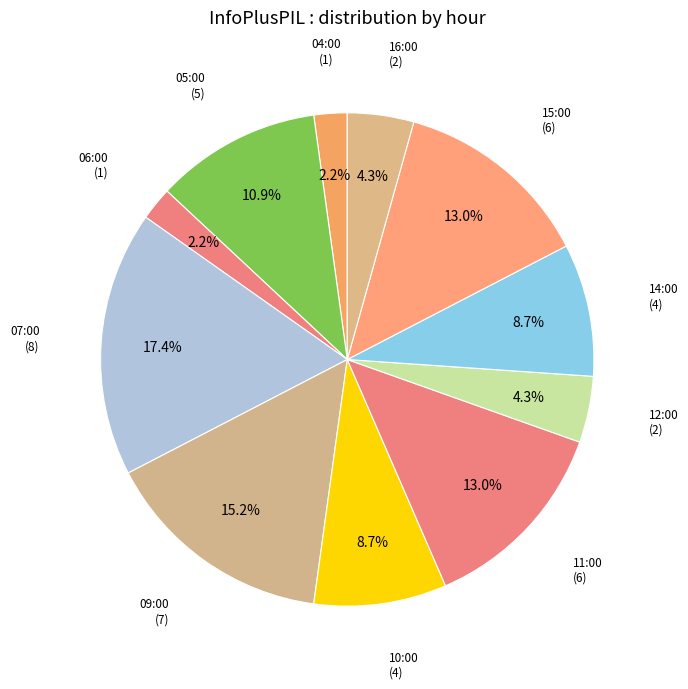

What percentage do 14:00 and 04:00 together represent?

10.9%